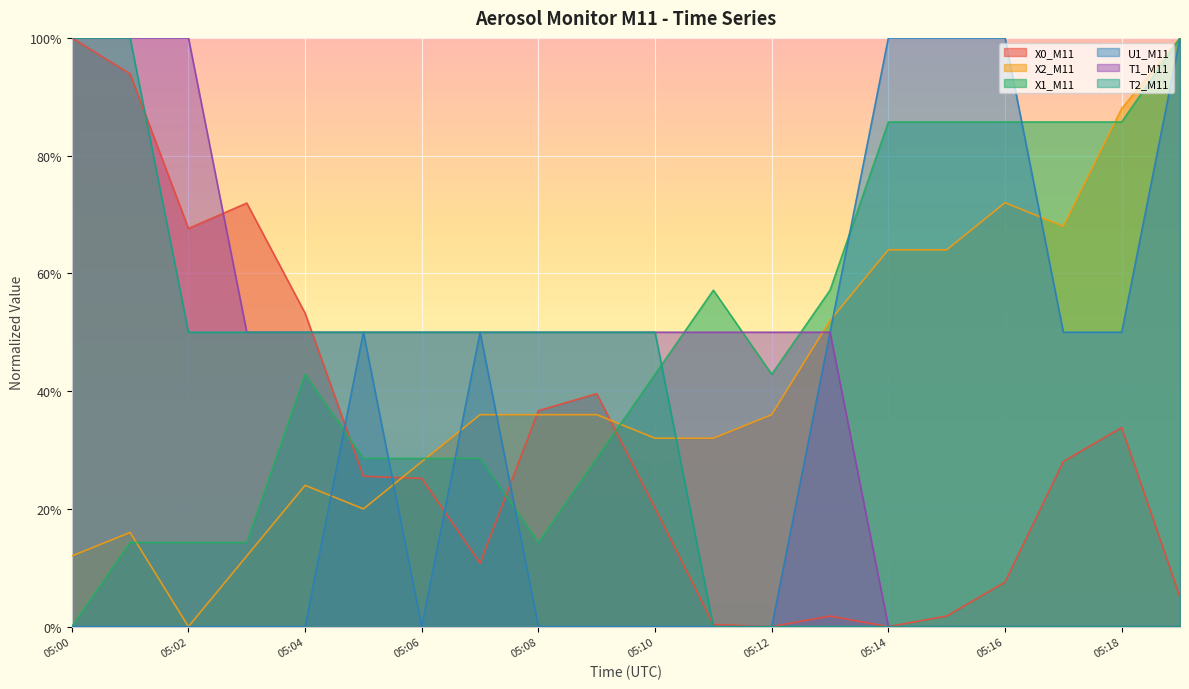

Does the chart display data point markers on the line(s)?

No